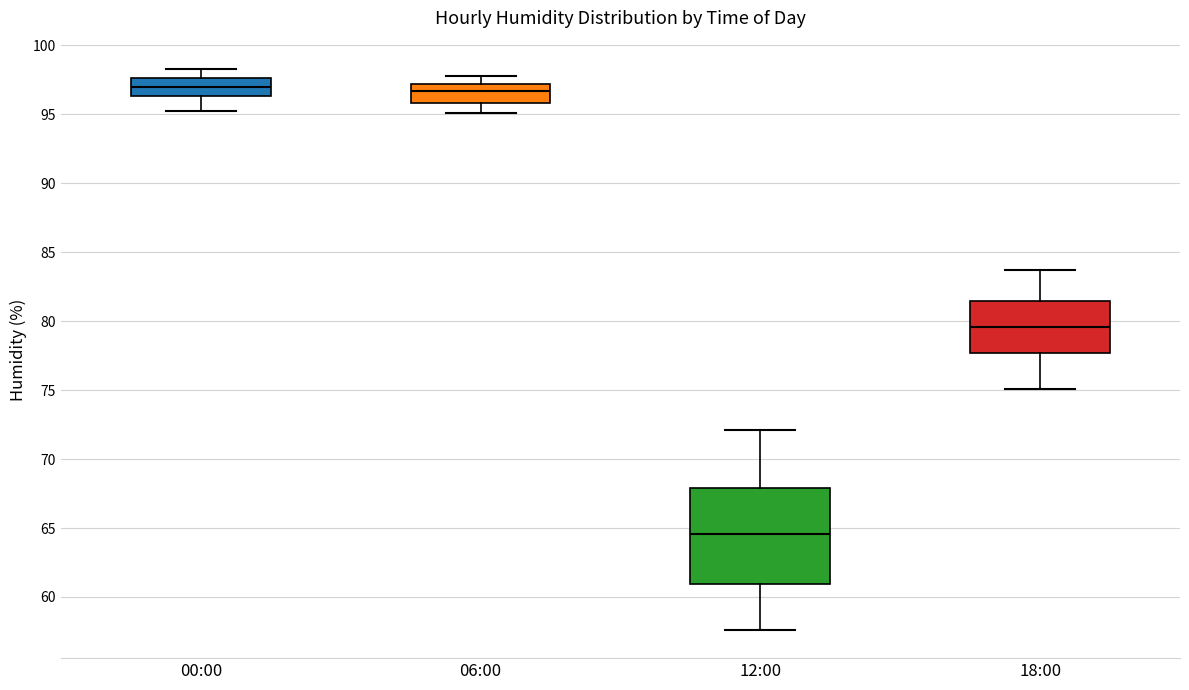

Reading left to right, read every box against the y-axis: the position of its median line, the range the box covers, and the ends of its whiskers. The values are not printed on the chart, so give them approximately, as read against the axis.

00:00: median 97.0, box 96.5 to 97.5, whiskers 95.0 to 98.5
06:00: median 96.5, box 96.0 to 97.0, whiskers 95.0 to 98.0
12:00: median 64.5, box 61.0 to 68.0, whiskers 57.5 to 72.0
18:00: median 79.5, box 77.5 to 81.5, whiskers 75.0 to 83.5